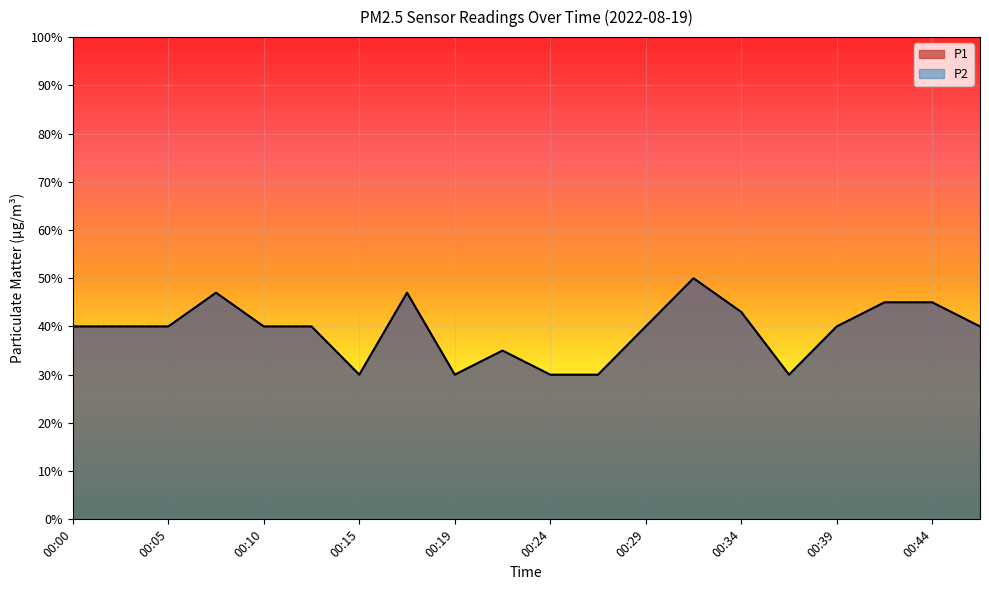

What are all the series names shown in the legend?

P1, P2